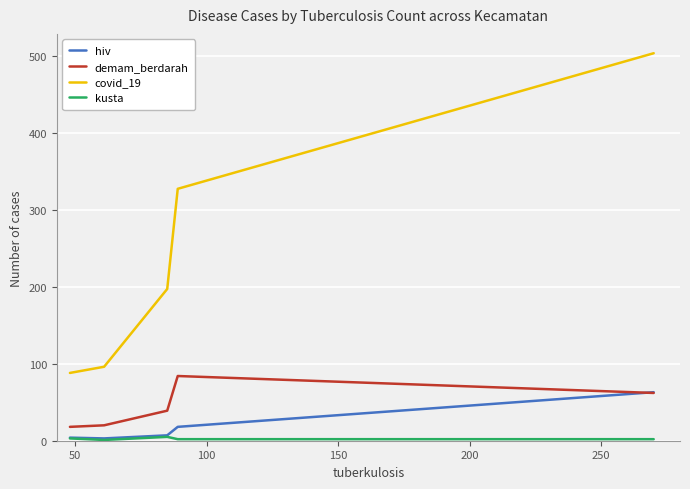

True or false: covid_19 and hiv cross at least once.

False